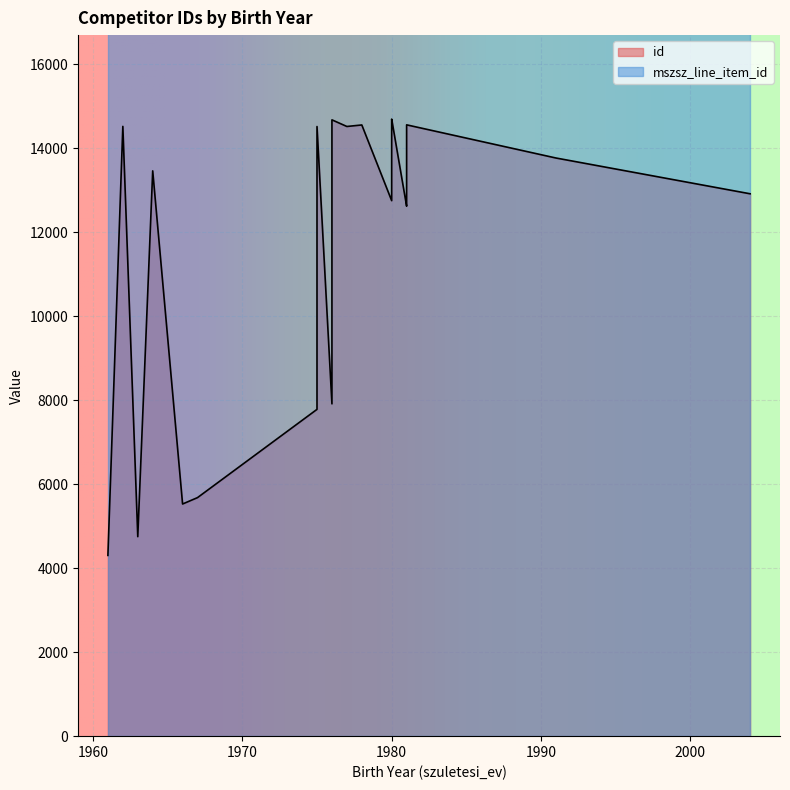

List the series in order of their peak value, highest first.

mszsz_line_item_id, id